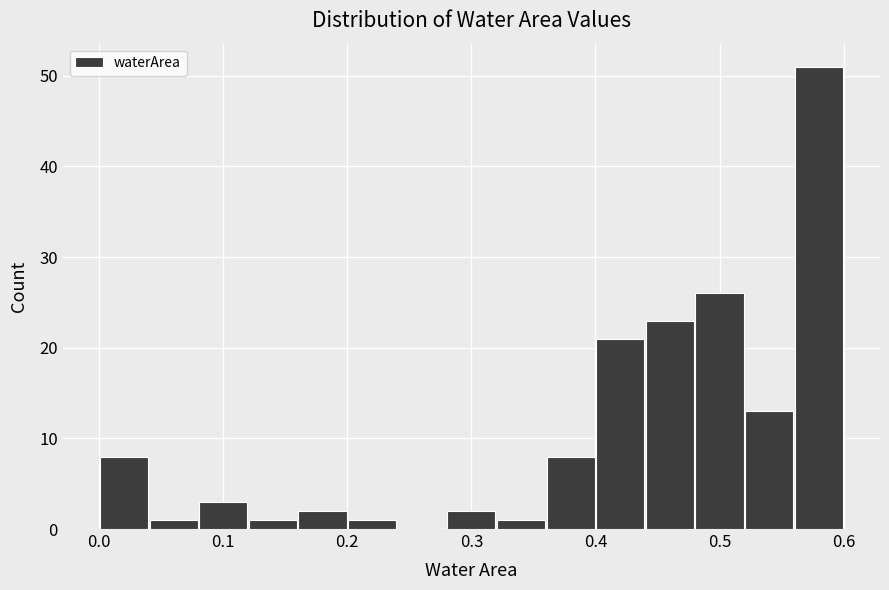

Over which range of the x-axis is the bar tallest?

0.56 to 0.60